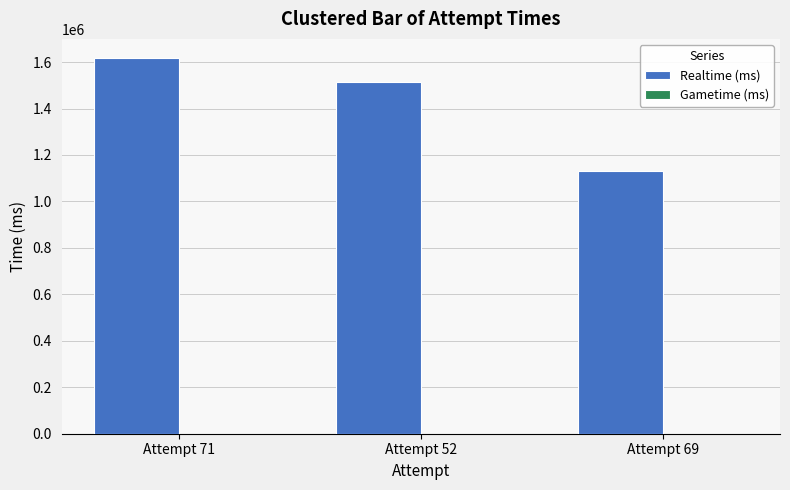

Rank the categories by value from highest to lowest.

Attempt 71, Attempt 52, Attempt 69